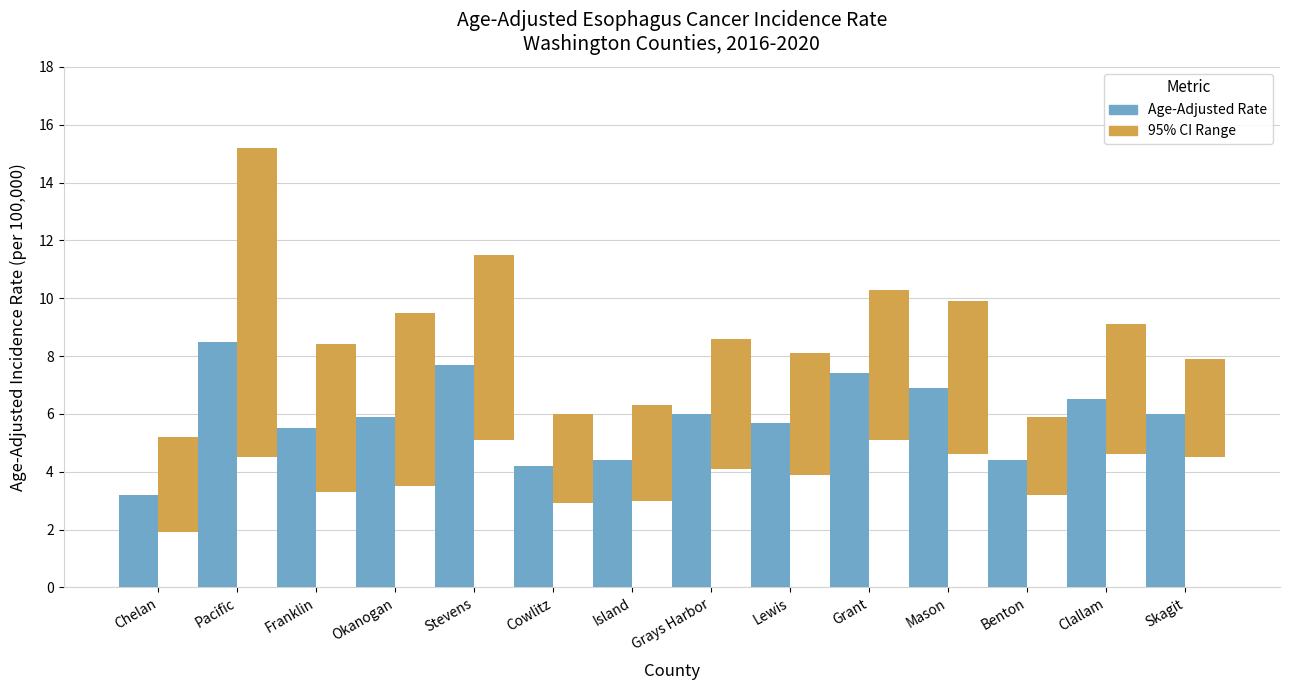

What is the difference between the 95% CI Range values at Okanogan and Grant?

0.8